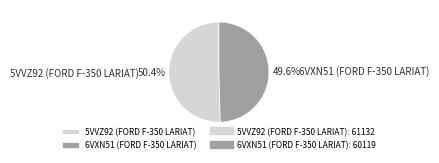

To the nearest percent, what portion does 6VXN51 (FORD F-350 LARIAT) represent?

50%